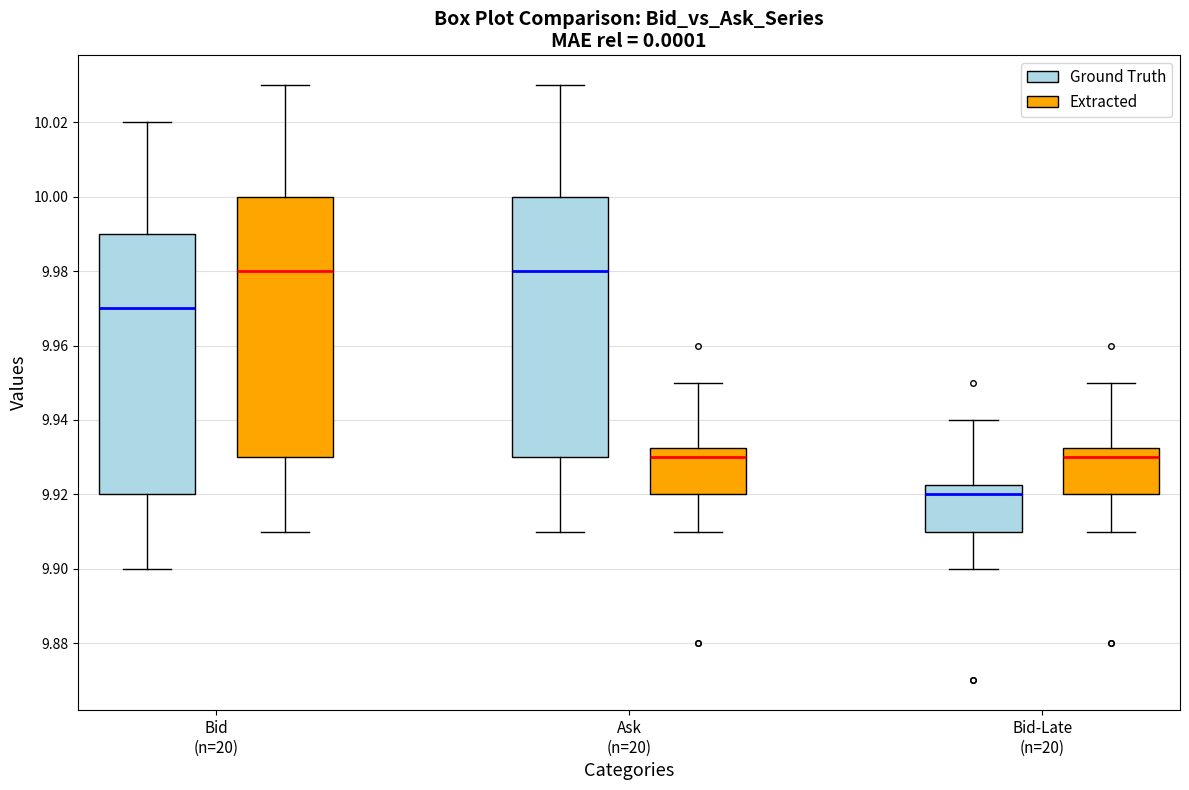

Where does the lower whisker of the box for Bid-Late (n=20) (Ground Truth) end on the y-axis? The values are not printed on the chart, so give them approximately, as read against the axis.

9.900